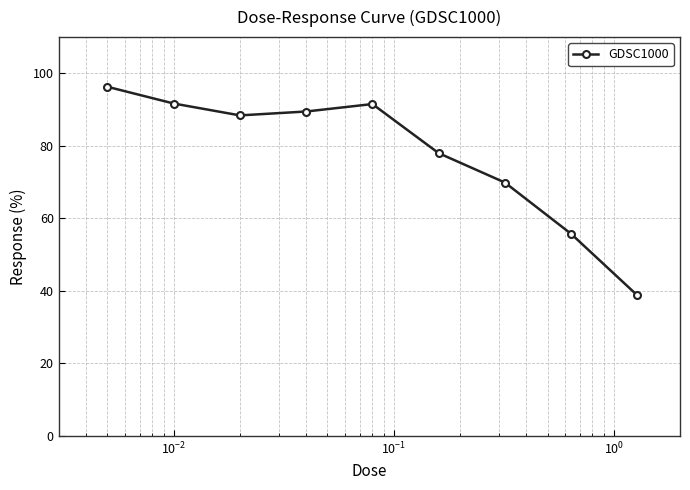

What is the value of the 7th point from the left?

69.9